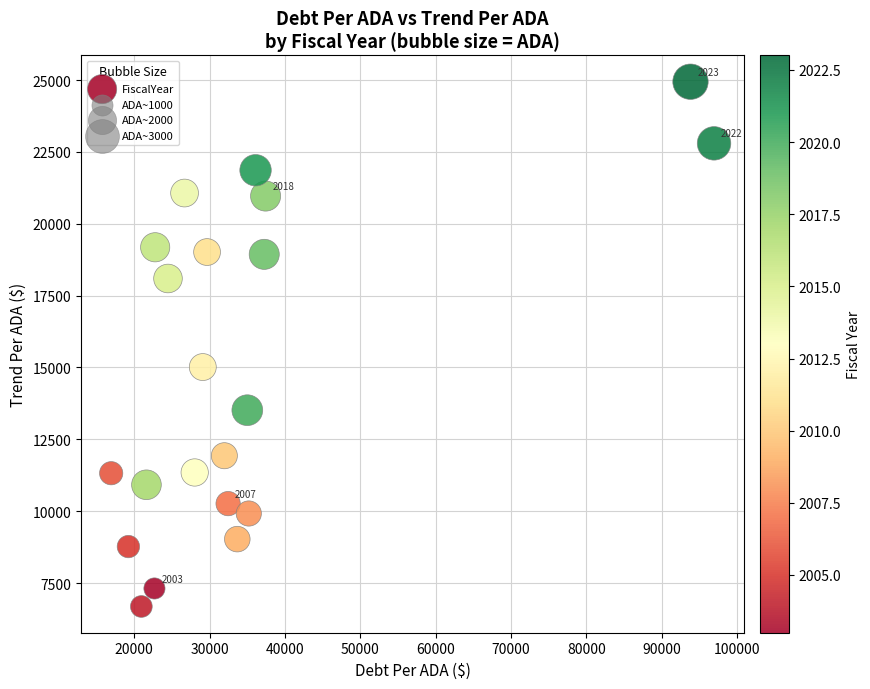

What is the range of X values (max minus min)?

80014.5